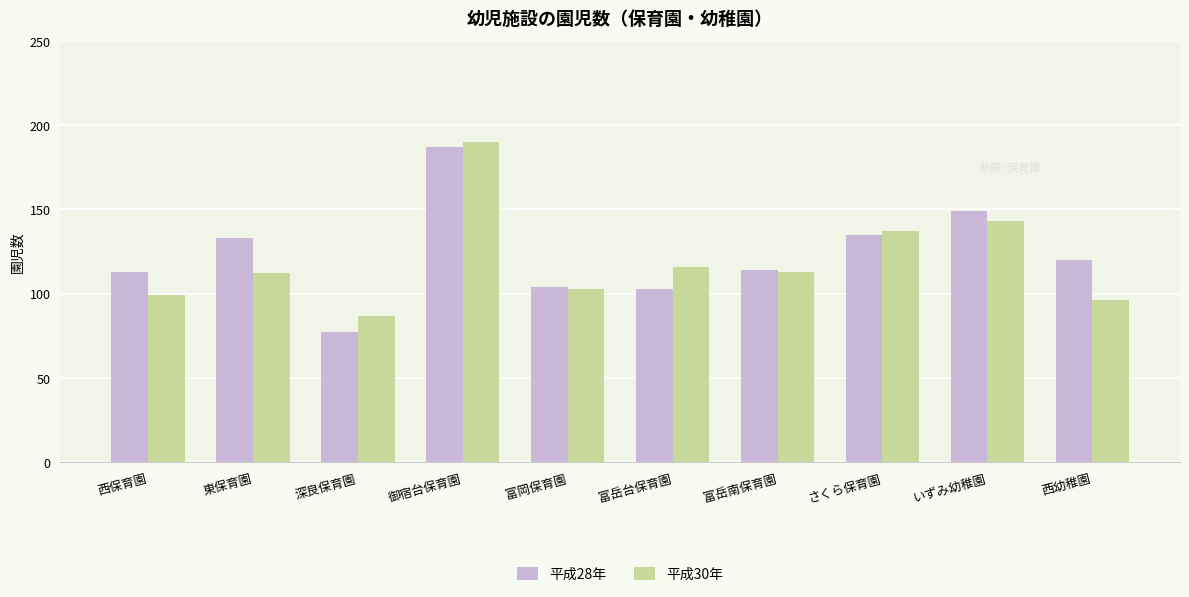

What is the label of the 6th bar from the left?

富岳台保育園